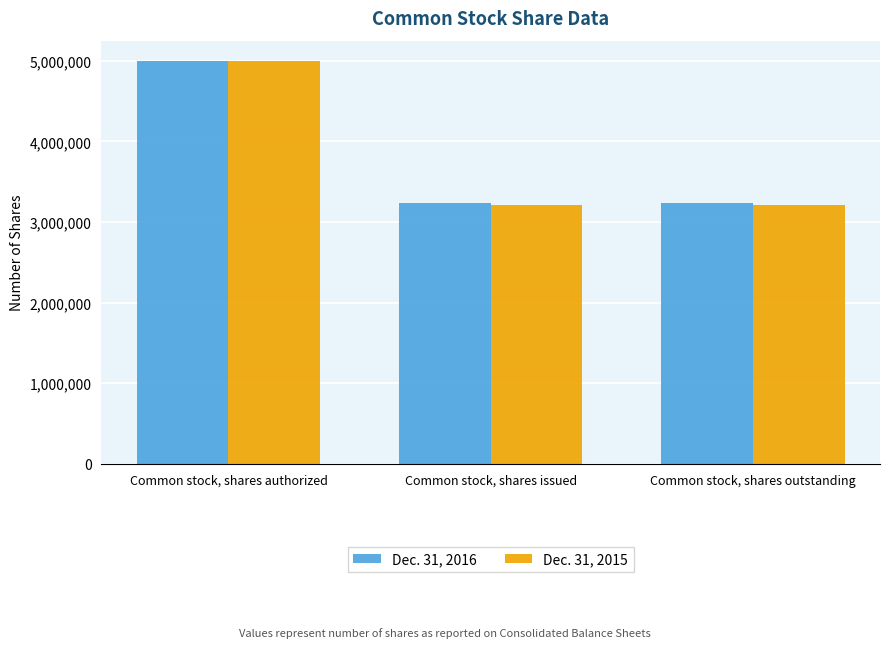

At Common stock, shares issued, list the series in order from largest to smallest.

Dec. 31, 2016, Dec. 31, 2015